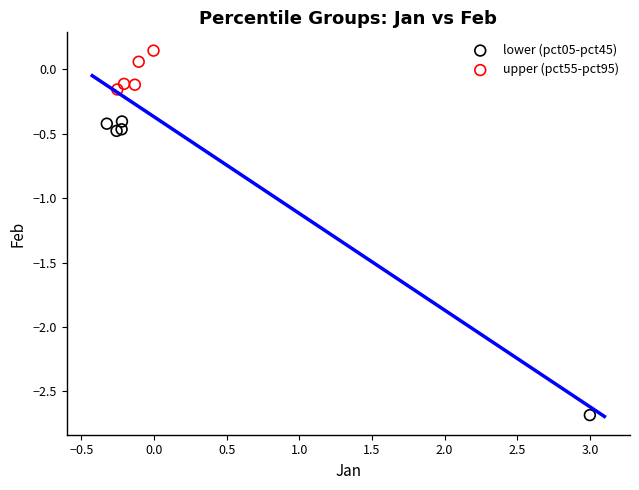

Which series has the widest spread of Y values?

lower (pct05-pct45)